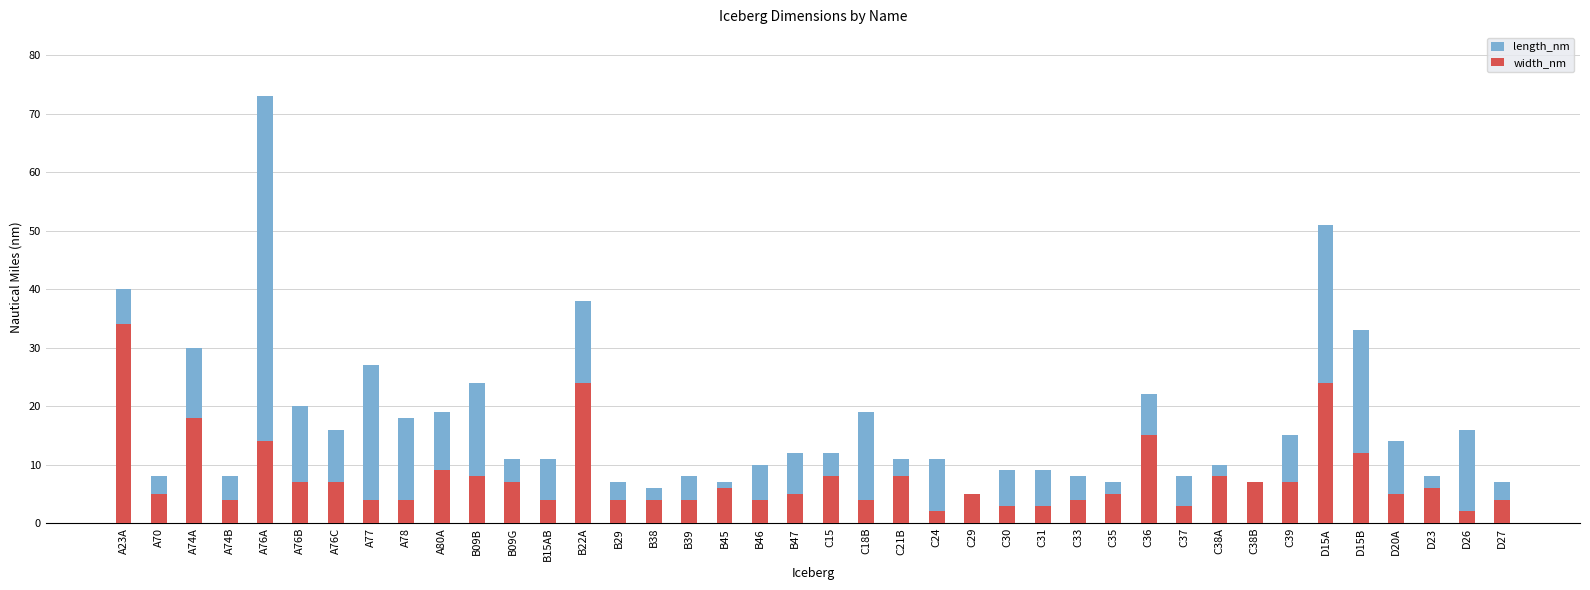

True or false: width_nm has a value of 6 at D27.

False